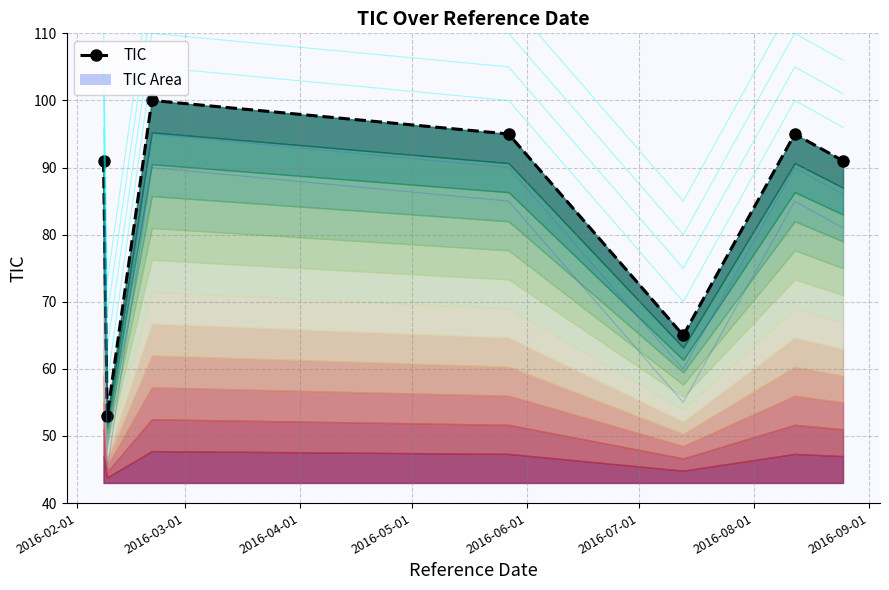

Reading right to left, extract all data points from this chart.

91	95	65	95	100	53	91